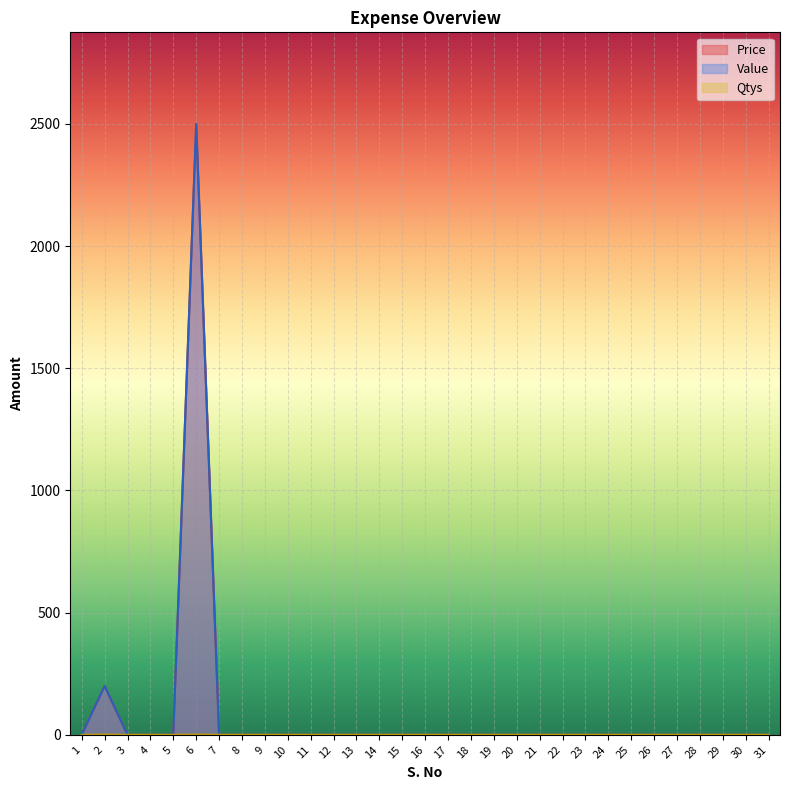

Rank the categories by Qtys value from highest to lowest.

2, 6, 1, 3, 4, 5, 7, 8, 9, 10, 11, 12, 13, 14, 15, 16, 17, 18, 19, 20, 21, 22, 23, 24, 25, 26, 27, 28, 29, 30, 31